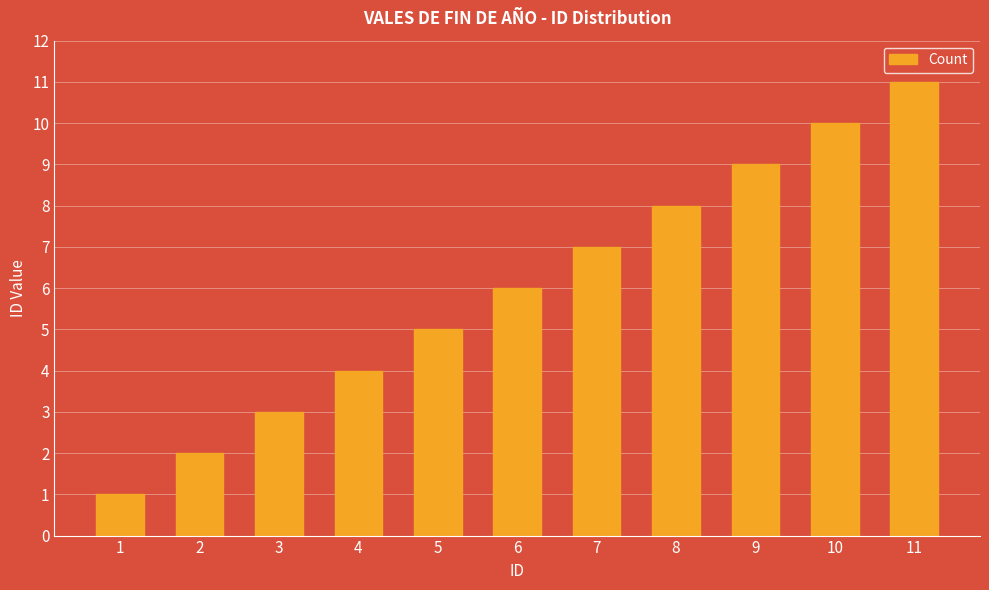

What is the difference between the second highest and minimum values?

9